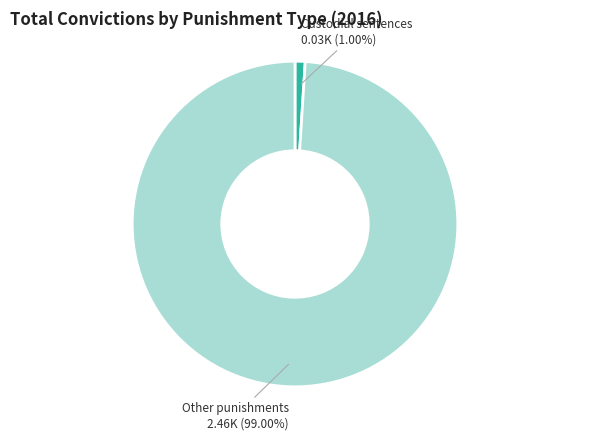

What is the smallest slice in the pie chart?

Custodial sentences